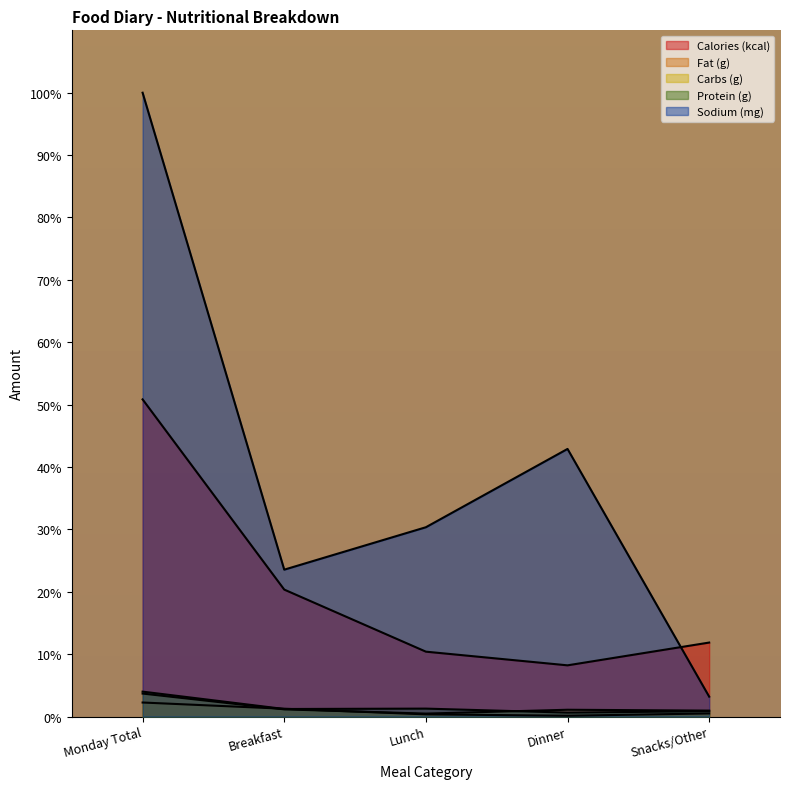

Reading left to right, extract all data points from this chart.

Calories (kcal): Monday Total=50.8	Breakfast=20.4	Lunch=10.4	Dinner=8.2	Snacks/Other=11.9
Fat (g): Monday Total=2.3	Breakfast=1.3	Lunch=0.4	Dinner=0.1	Snacks/Other=0.5
Carbs (g): Monday Total=3.7	Breakfast=1.2	Lunch=0.5	Dinner=1.1	Snacks/Other=1.0
Protein (g): Monday Total=4.0	Breakfast=1.2	Lunch=1.3	Dinner=0.6	Snacks/Other=0.9
Sodium (mg): Monday Total=100.0	Breakfast=23.6	Lunch=30.4	Dinner=42.9	Snacks/Other=3.2